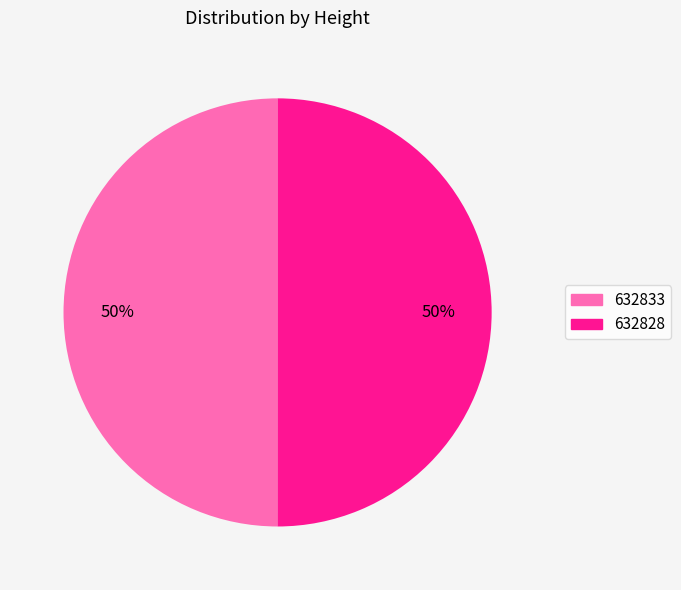

What percentage is the 632833 slice, to the nearest percent?

50%